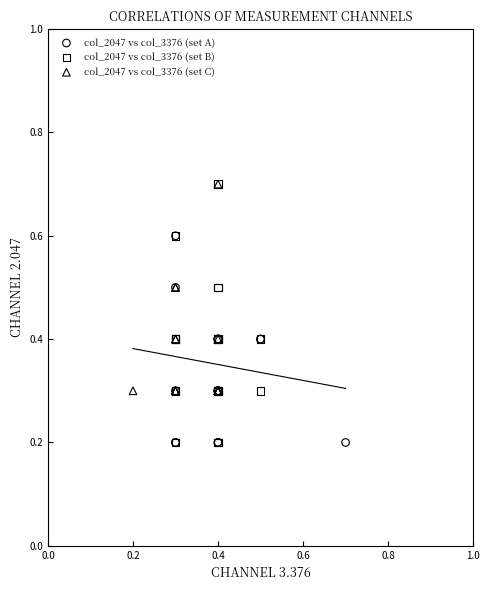

Which series has the largest Y range (max minus min)?

col_2047 vs col_3376 (set B)